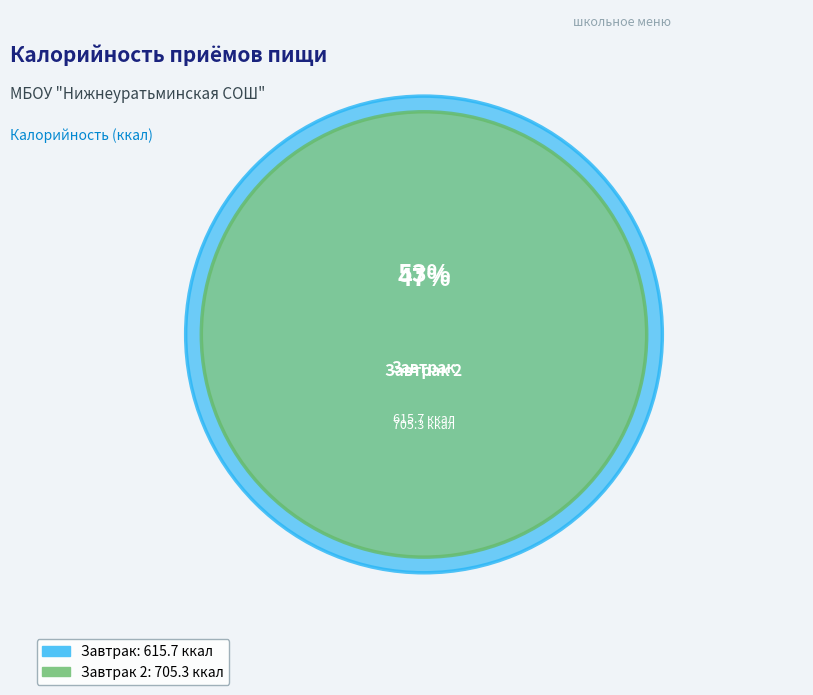

To the nearest percent, what is the difference between the Завтрак and Завтрак 2 slice percentages?

7%